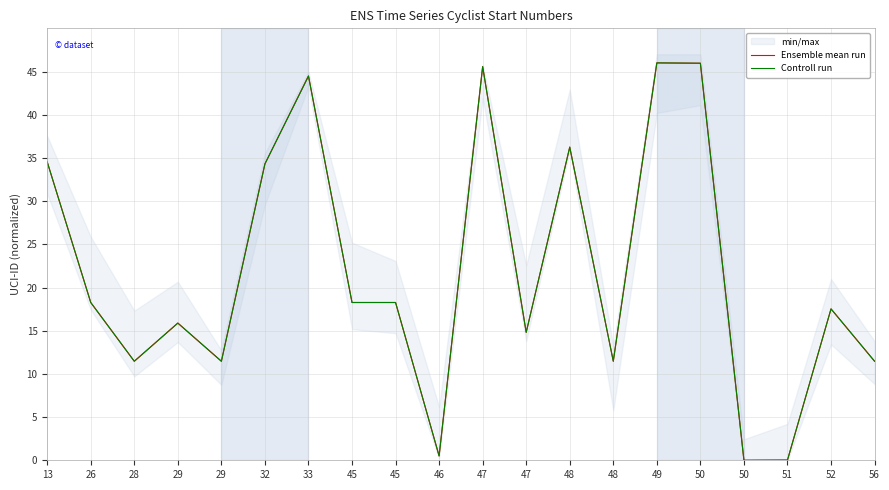

What is the maximum value shown in the chart?

46.0